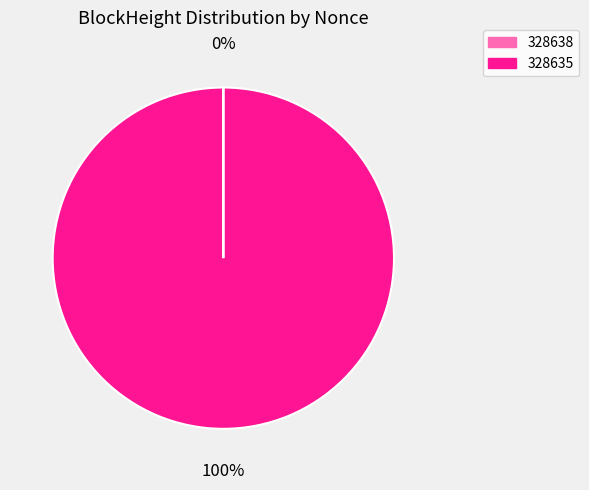

To the nearest percent, what is the difference between the largest and smallest slice percentages?

100%